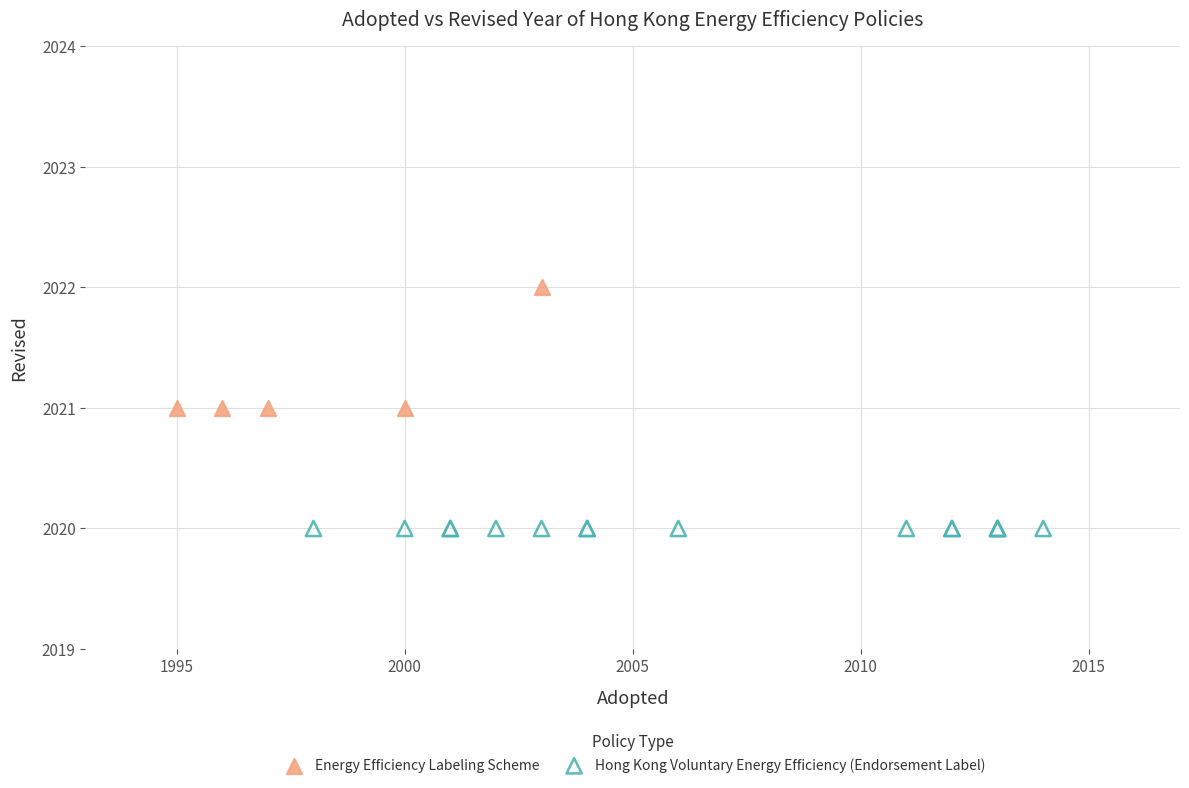

Which series reaches the maximum Y coordinate?

Energy Efficiency Labeling Scheme